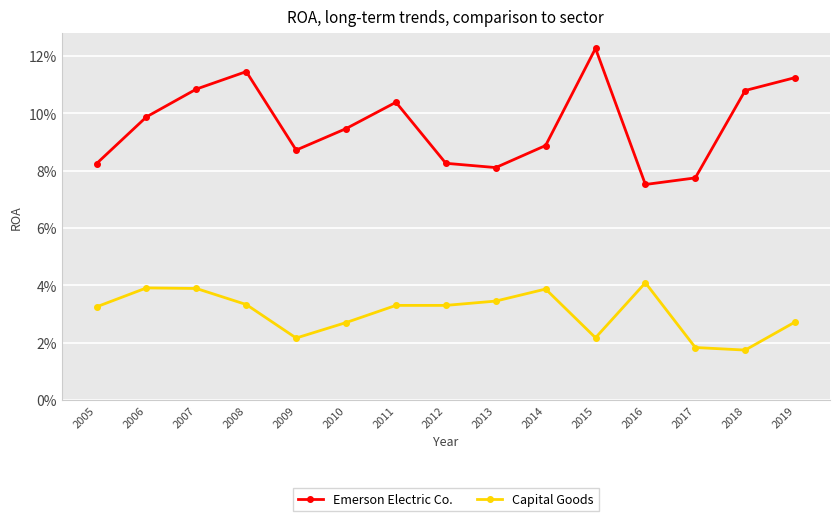

At which category is the sum across all series the highest?

2008